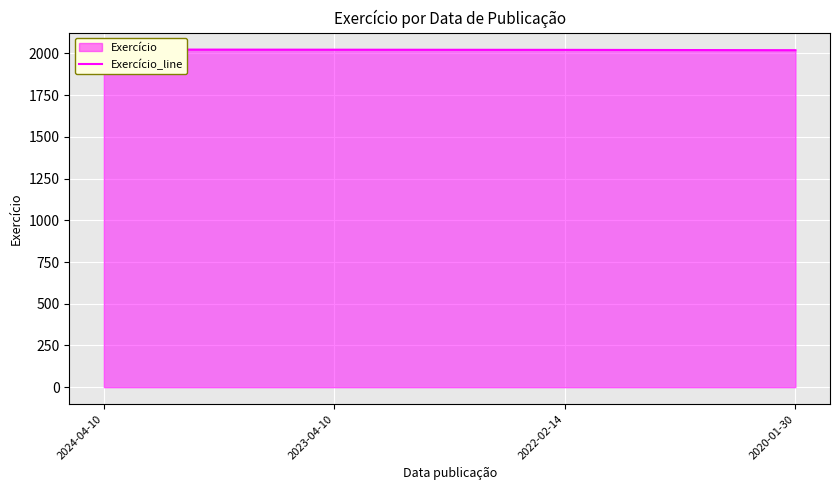

How many data points are less than 2022?

2